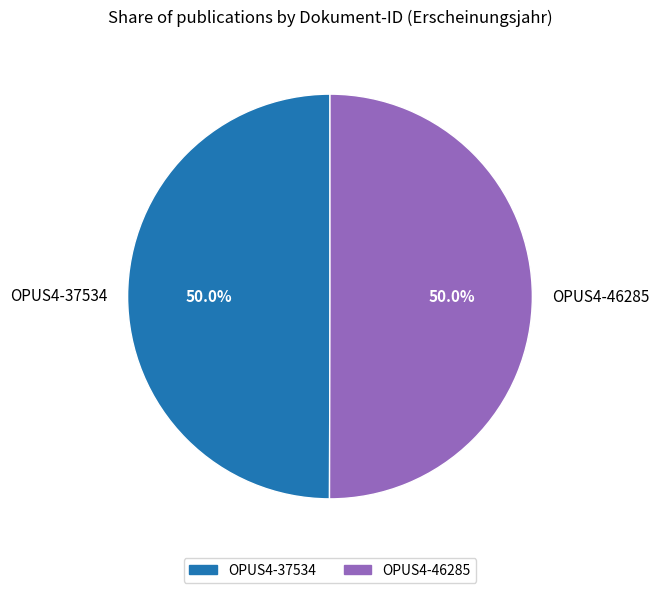

Approximately how many times larger is the value at OPUS4-46285 compared to OPUS4-37534?

1.0